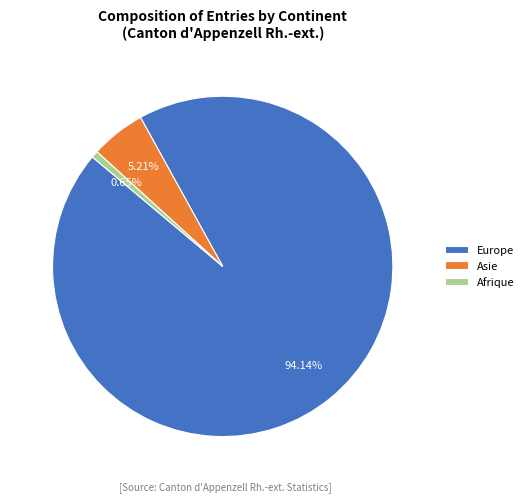

Is there a majority slice in this chart?

Yes